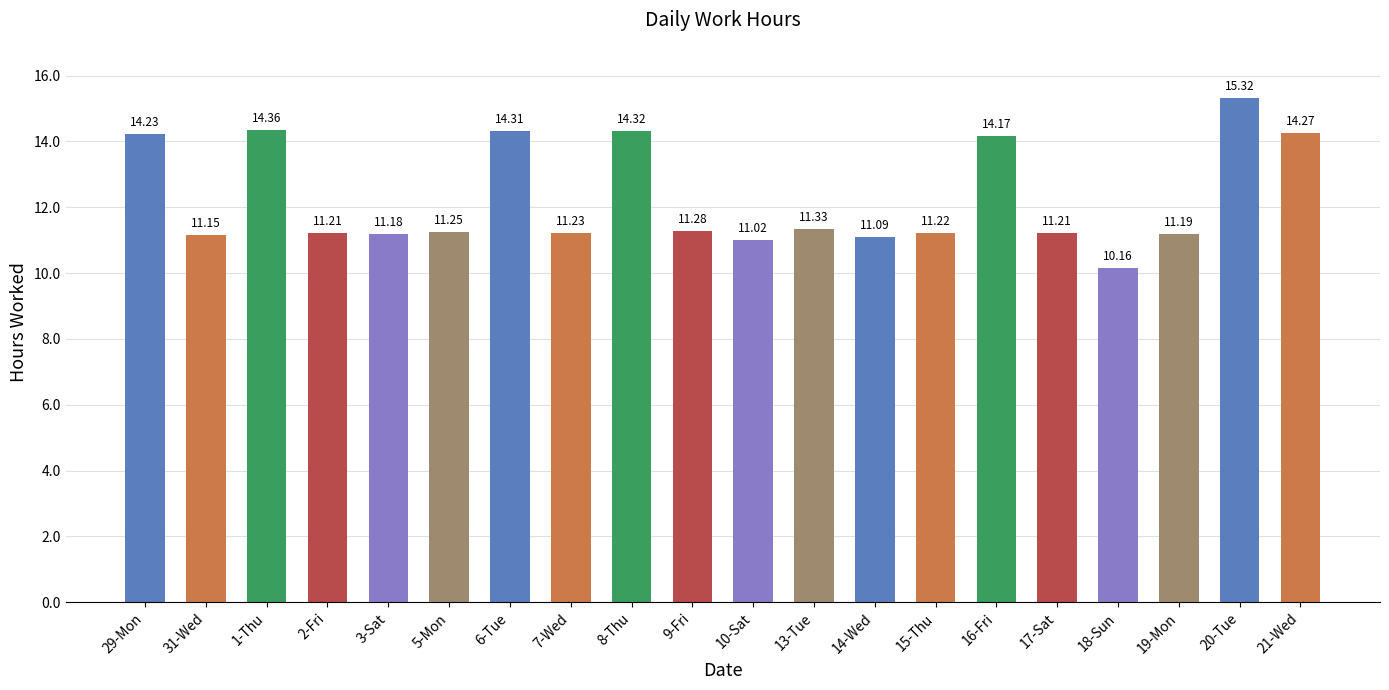

Which has a higher value, 6-Tue or 31-Wed?

6-Tue